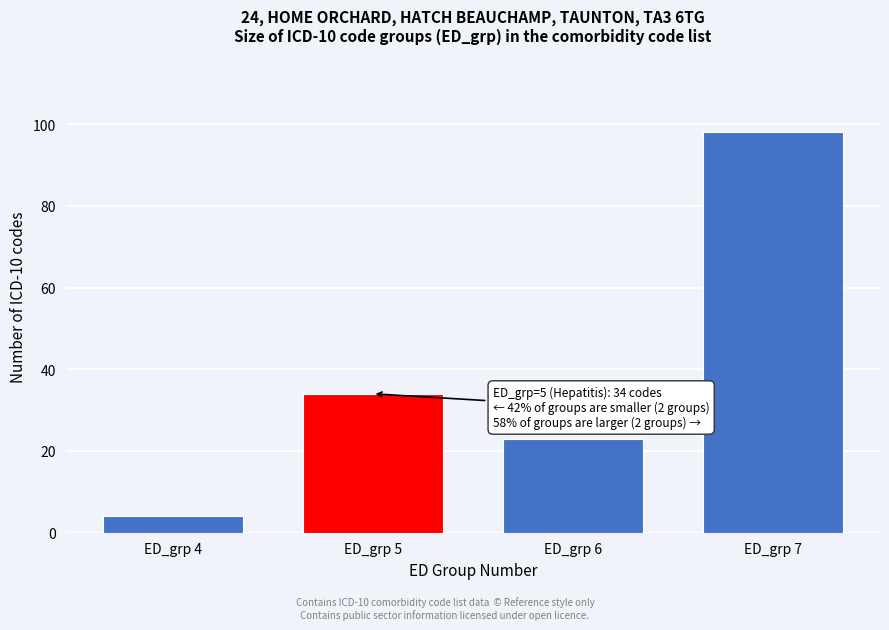

Reading left to right, list all the values displayed in this chart.

4	34	23	98